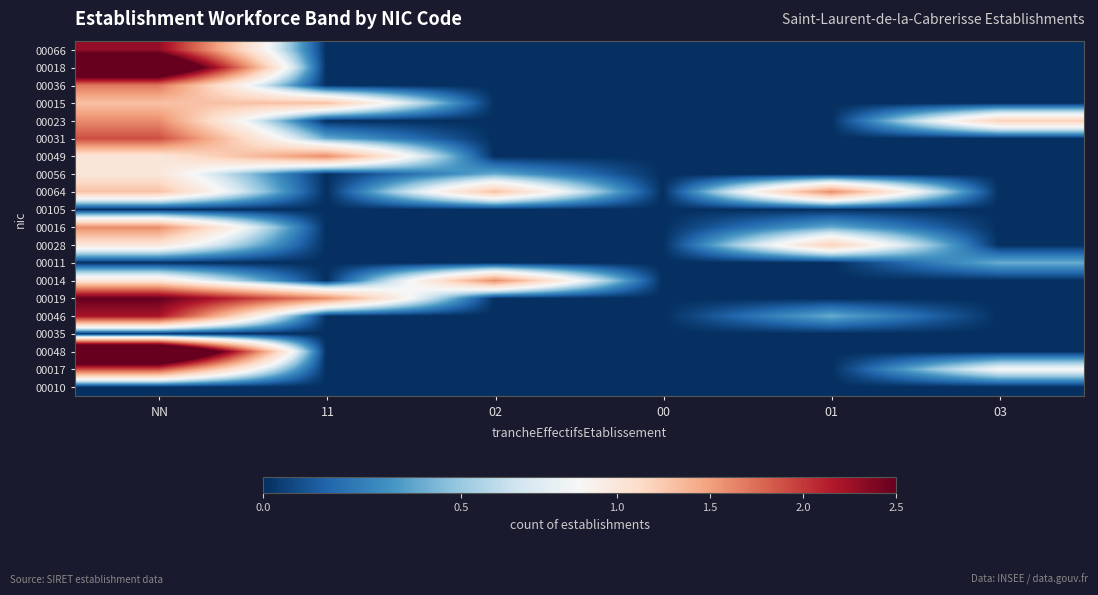

What is the greatest value displayed?

4.0